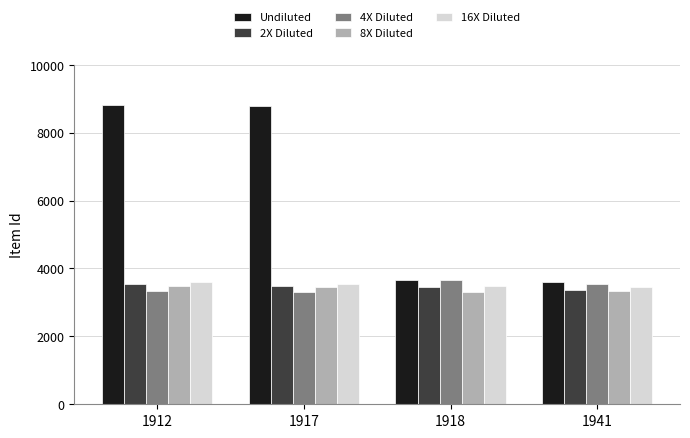

Which series has the largest range (max minus min)?

Undiluted